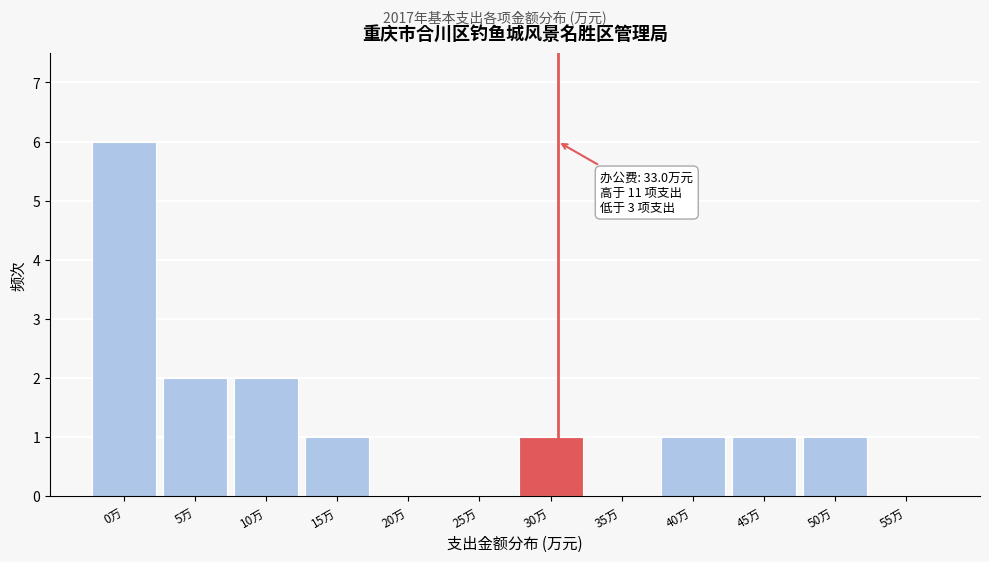

Reading left to right, extract all data points from this chart.

0万=6	5万=2	10万=2	15万=1	20万=0	25万=0	30万=1	35万=0	40万=1	45万=1	50万=1	55万=0